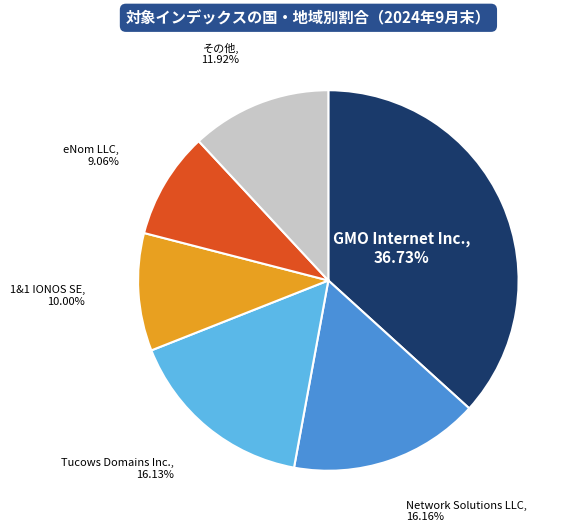

How many segments does this pie chart have?

6